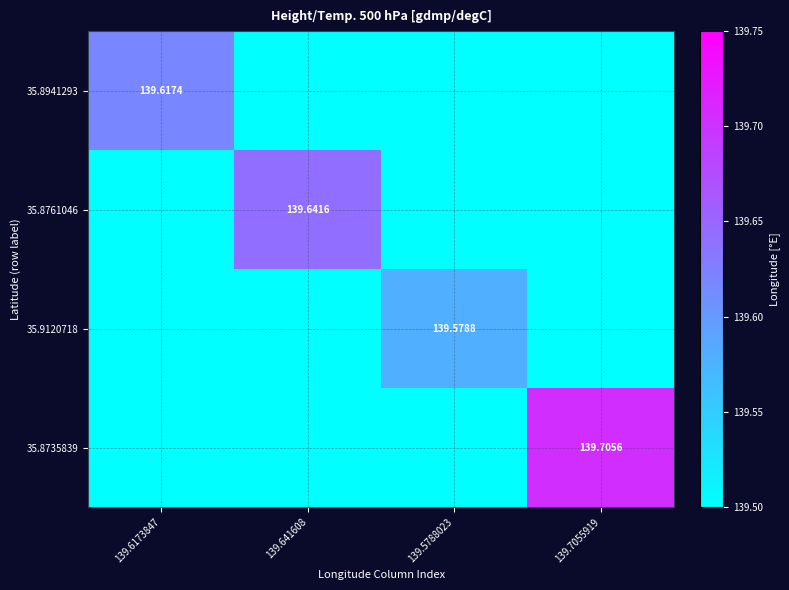

Which category has the lowest value across all series?

139.641608